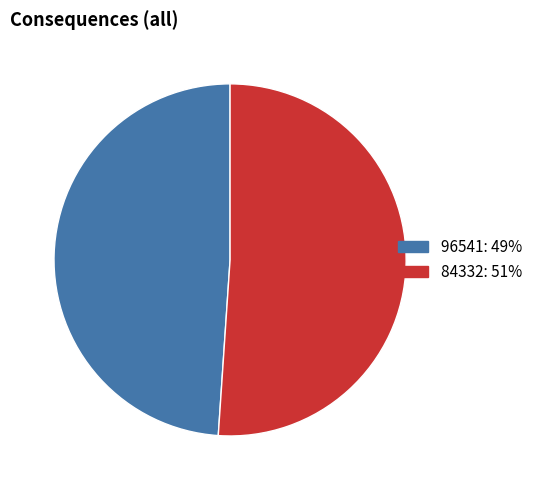

What is the ratio of the value at 96541 to the value at 84332?

1.0